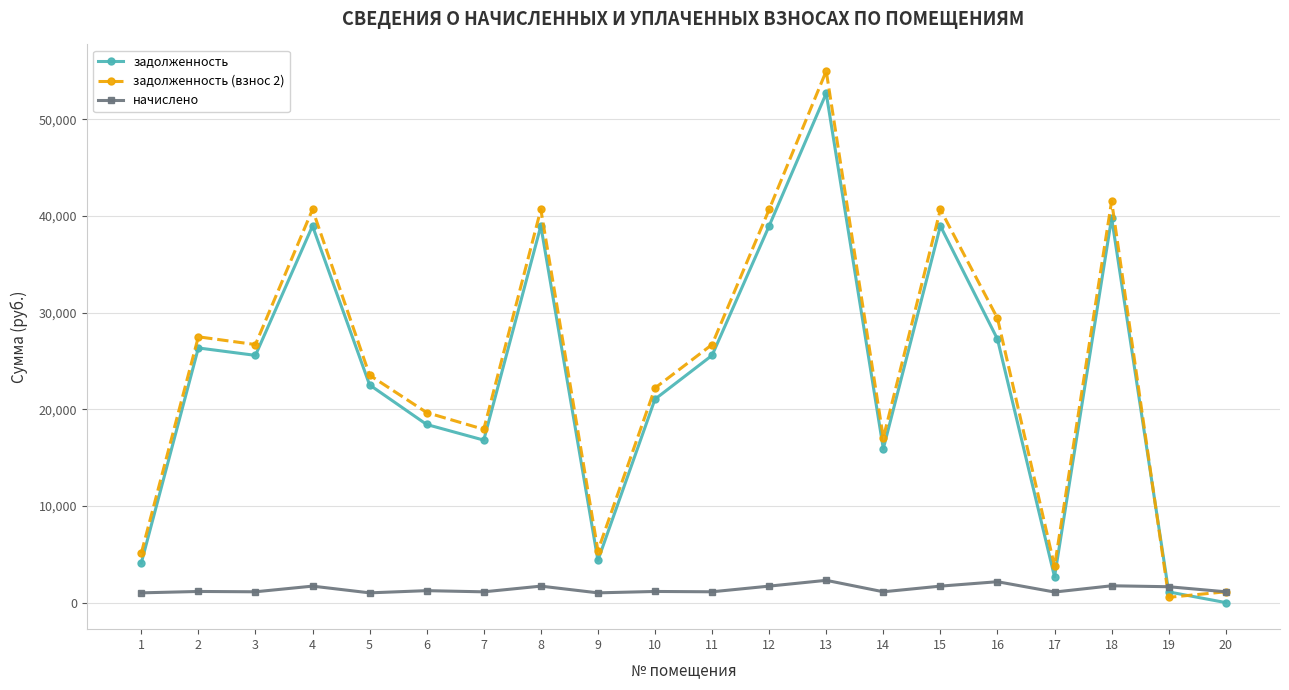

Is the value of задолженность at 5 greater than the value of начислено at 19?

Yes